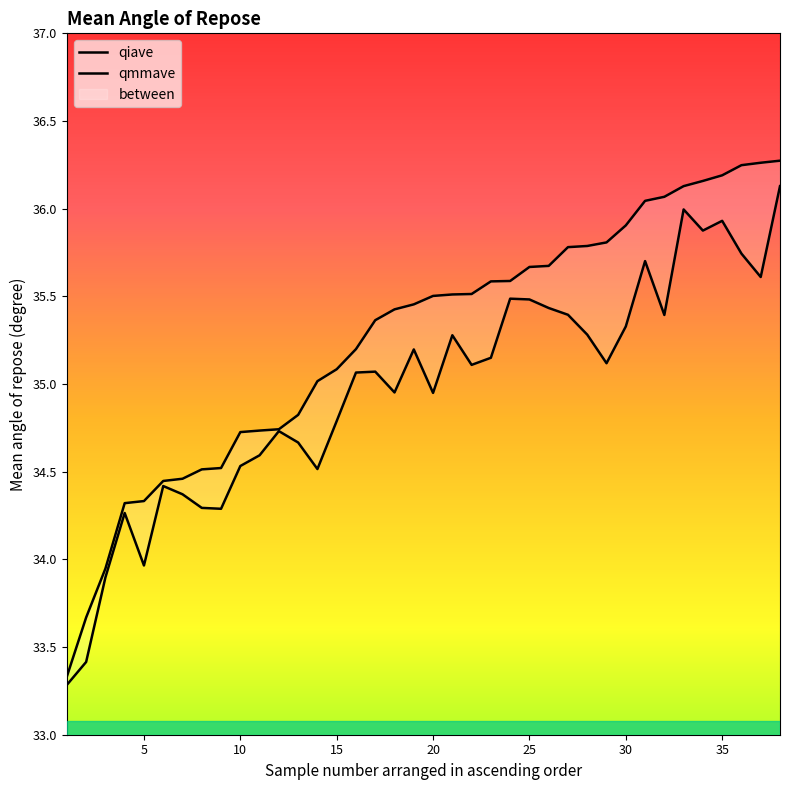

Does the chart have visible grid lines?

No